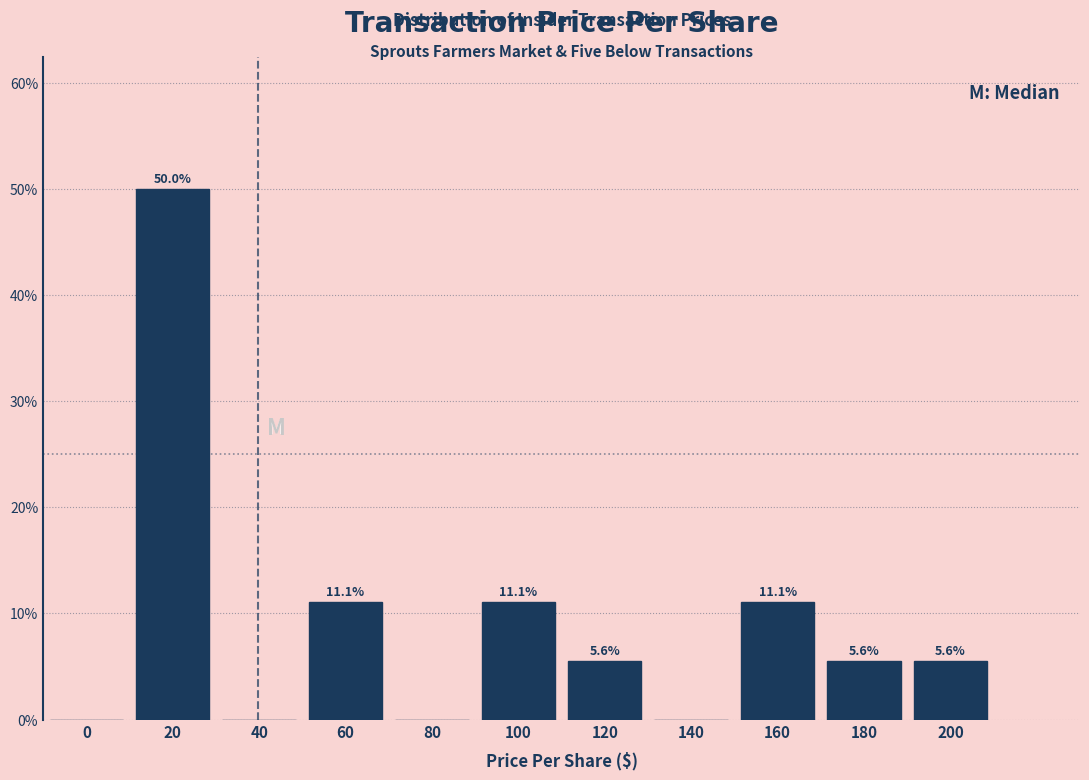

Reading left to right, transcribe all the data shown in this chart.

0=0.0	20=50.0	40=0.0	60=11.1	80=0.0	100=11.1	120=5.6	140=0.0	160=11.1	180=5.6	200=5.6